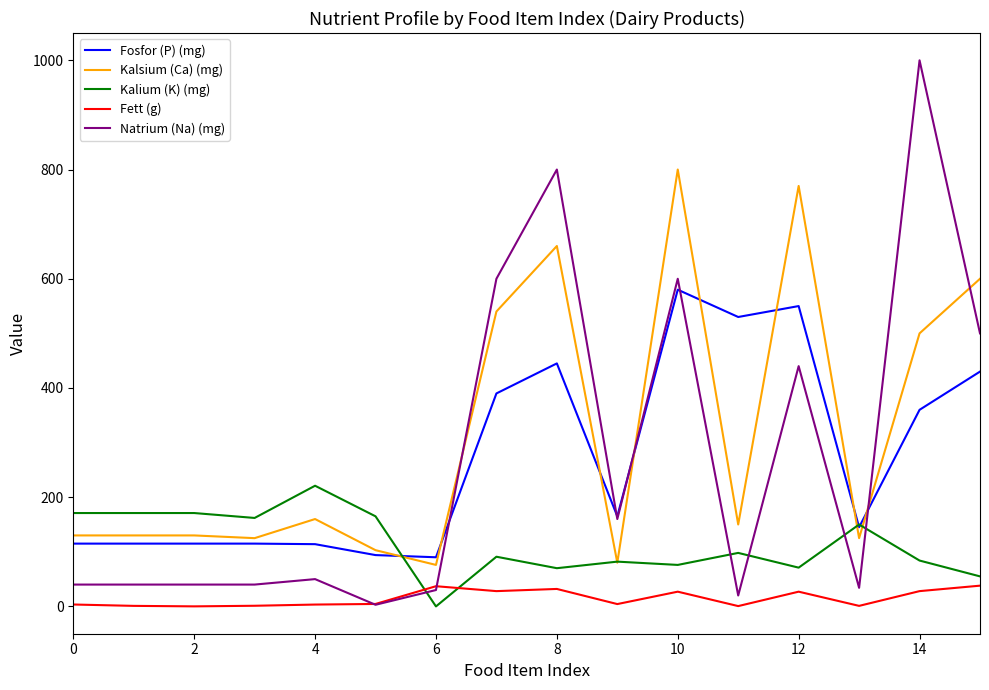

Which series has the largest range (max minus min)?

Natrium (Na) (mg)